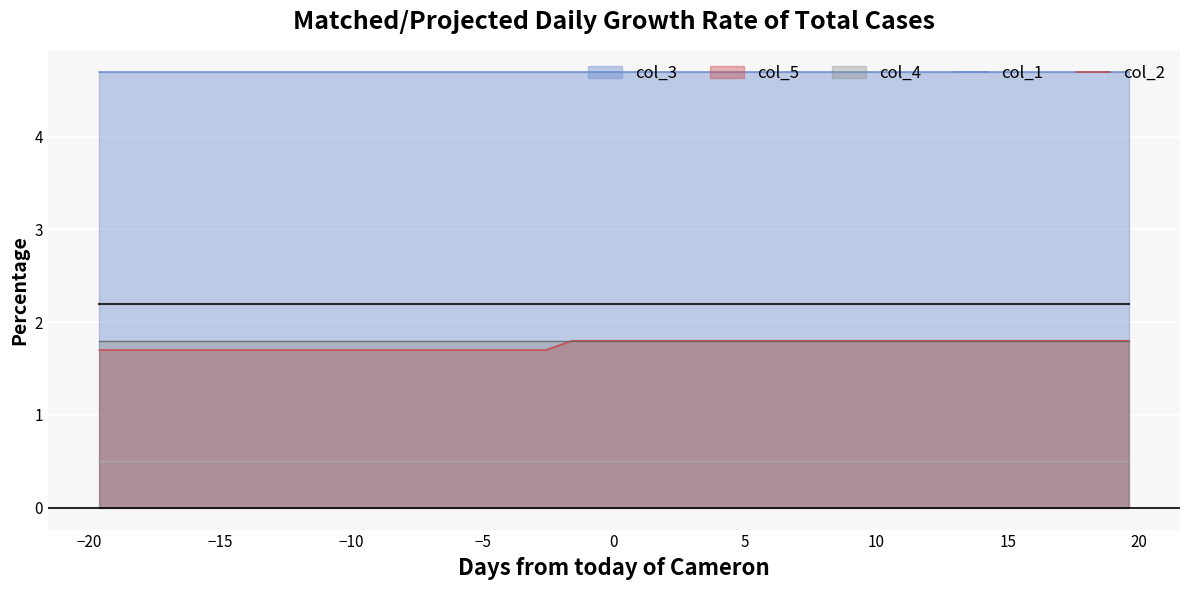

Does the chart display data point markers on the line(s)?

No